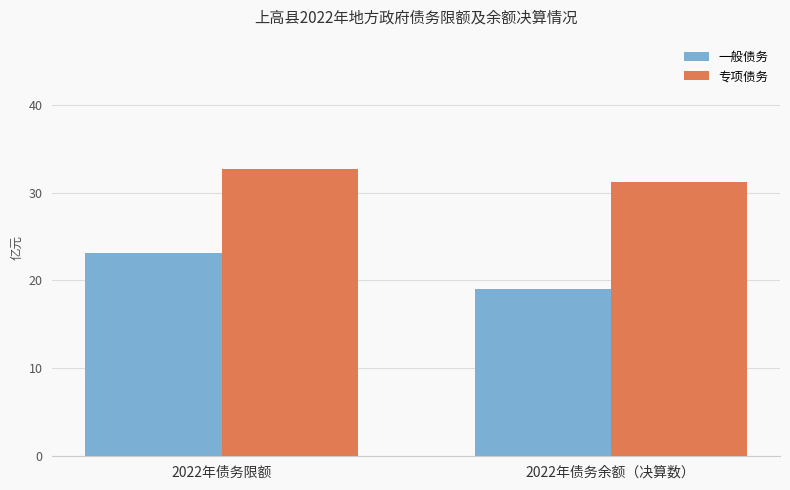

What is the difference between the 专项债务 values at 2022年债务余额（决算数） and 2022年债务限额?

1.5